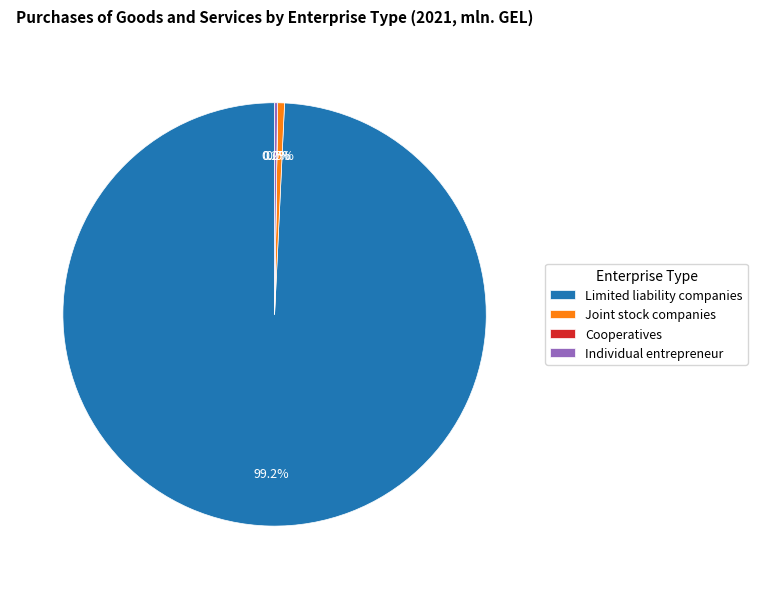

To the nearest percent, what portion does Limited liability companies represent?

99%